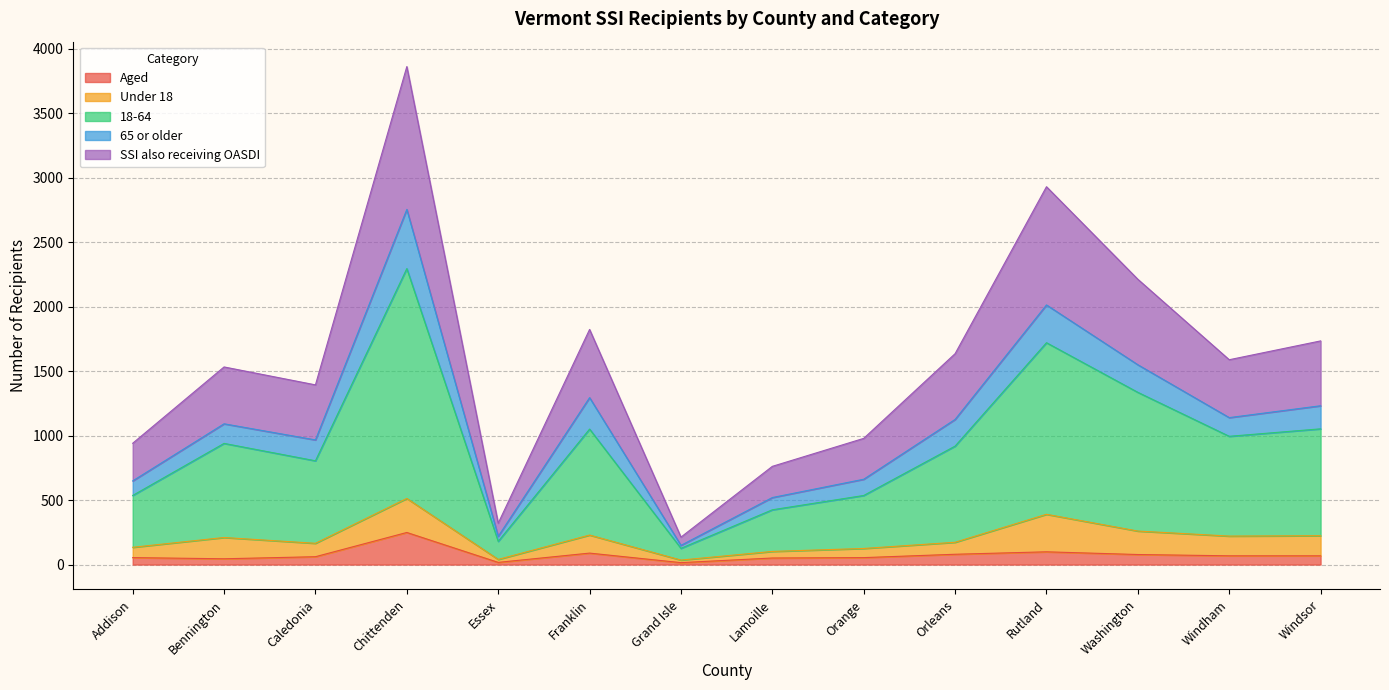

What is the highest value of the Aged series?

249